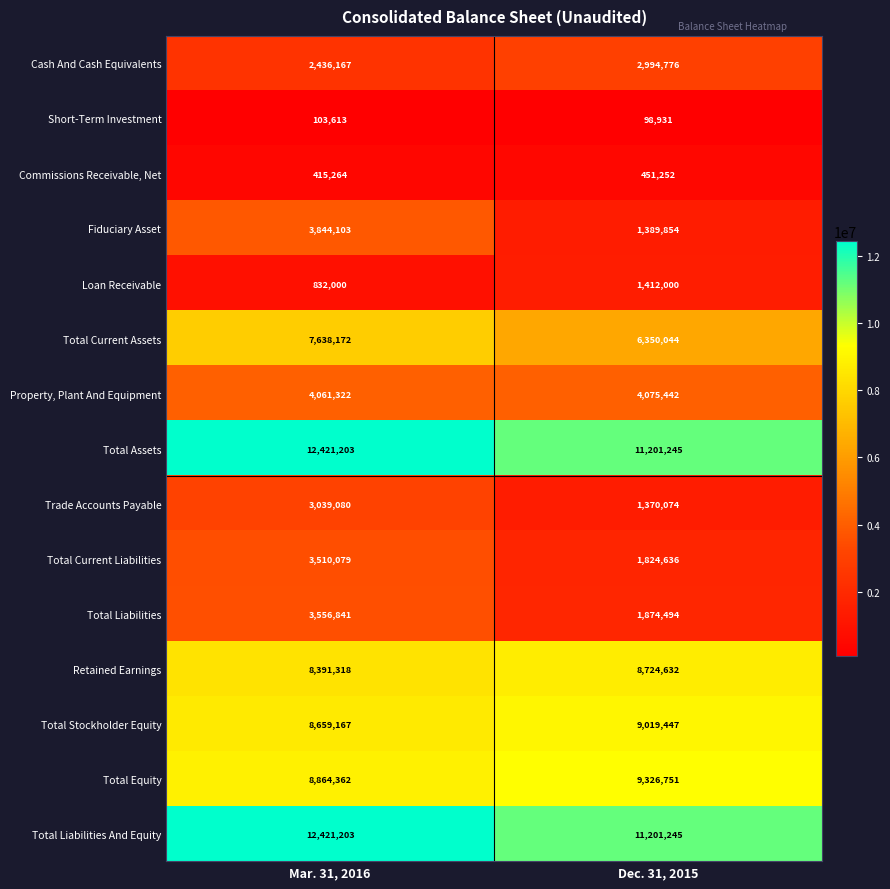

At how many categories does at least one series exceed 3501672?

2